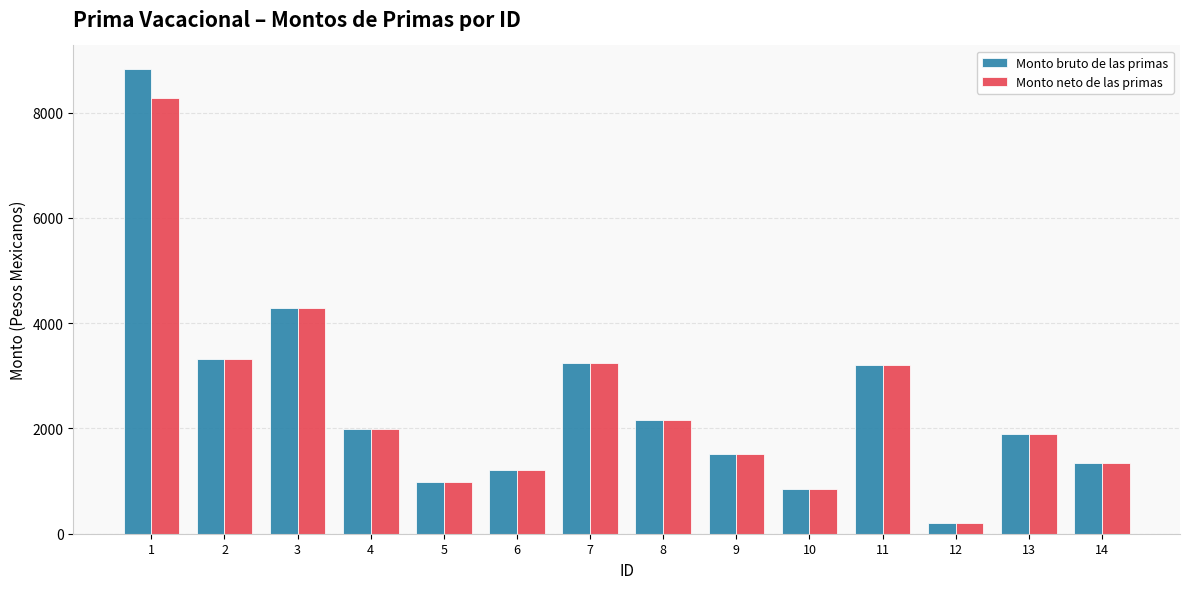

What is the sum of all Monto neto de las primas values?

34535.3